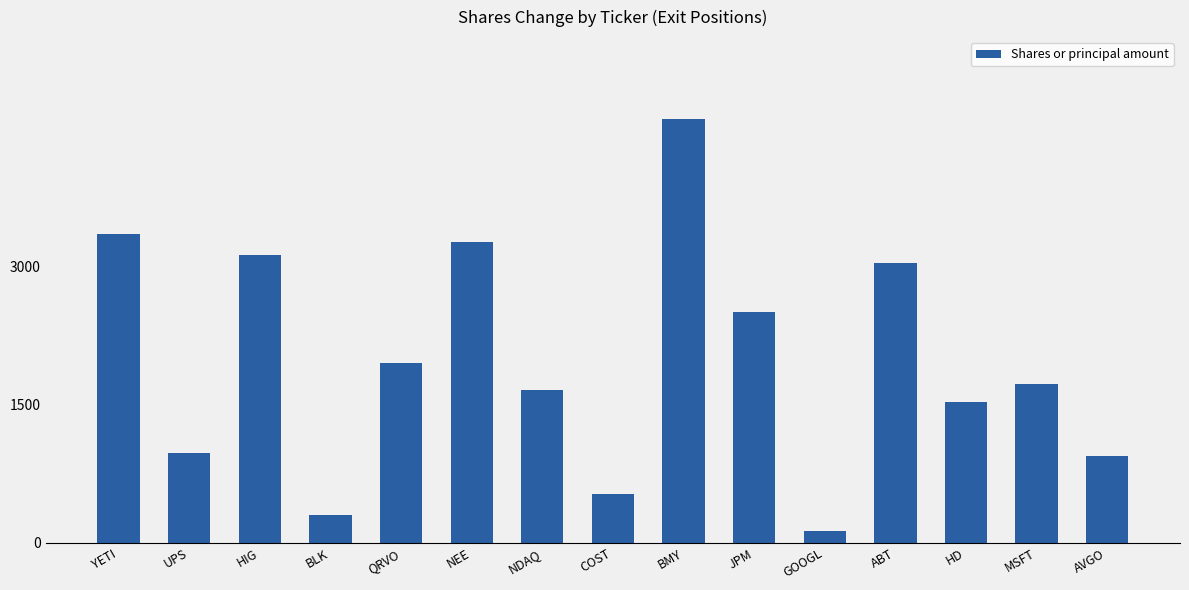

What is the difference between the maximum and second lowest values?

4310